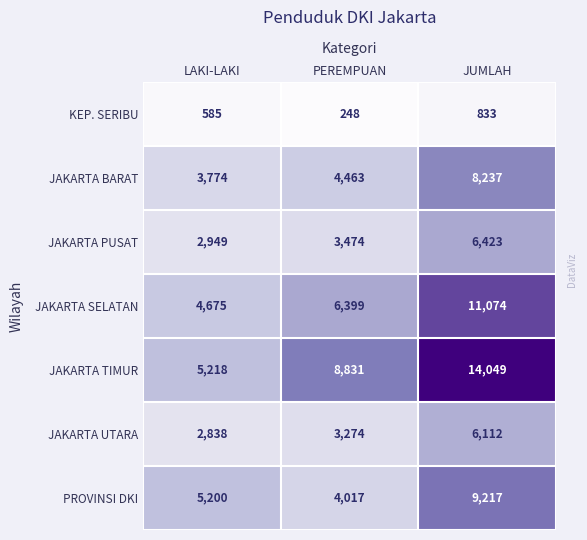

What is the difference between the JAKARTA UTARA values at JUMLAH and PEREMPUAN?

2838